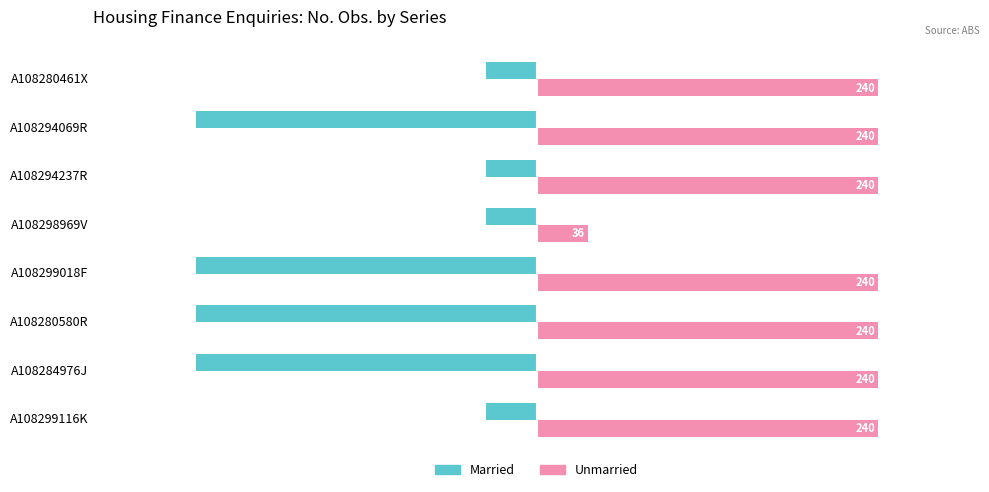

What are all the series names shown in the legend?

Married, Unmarried